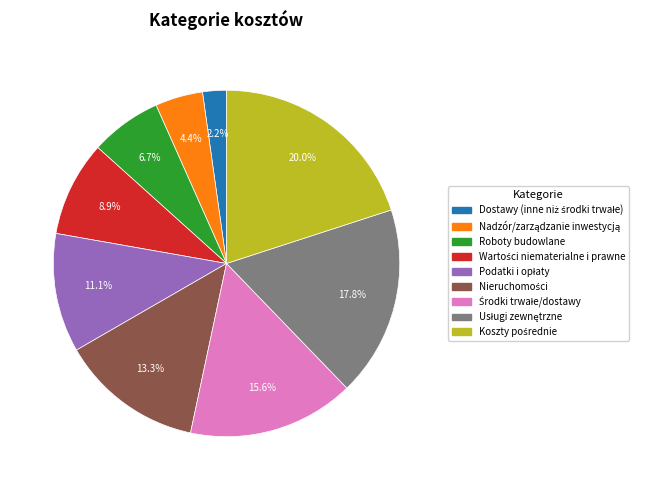

Is there any slice that represents more than half of the pie?

No